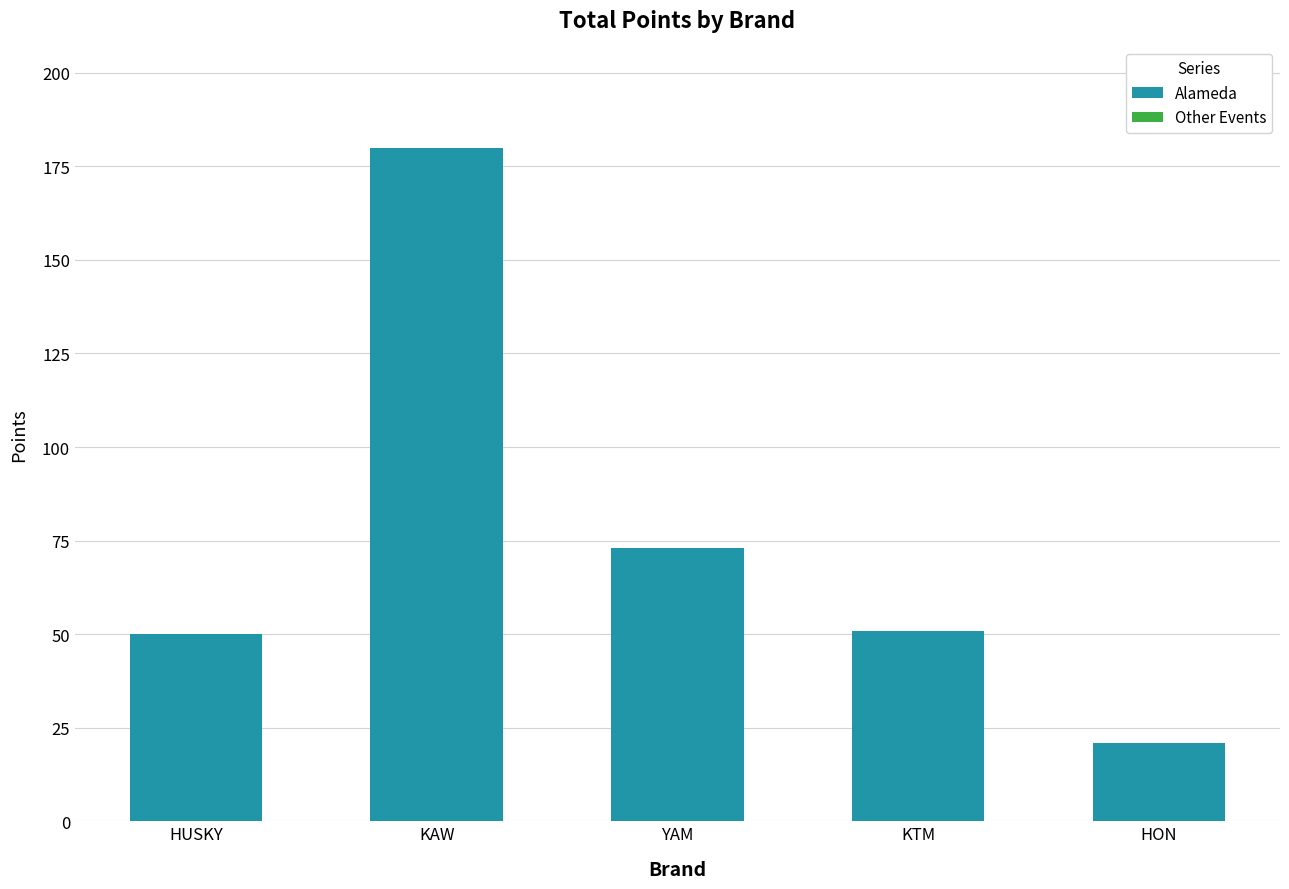

What is the difference between the second highest and minimum values?

52